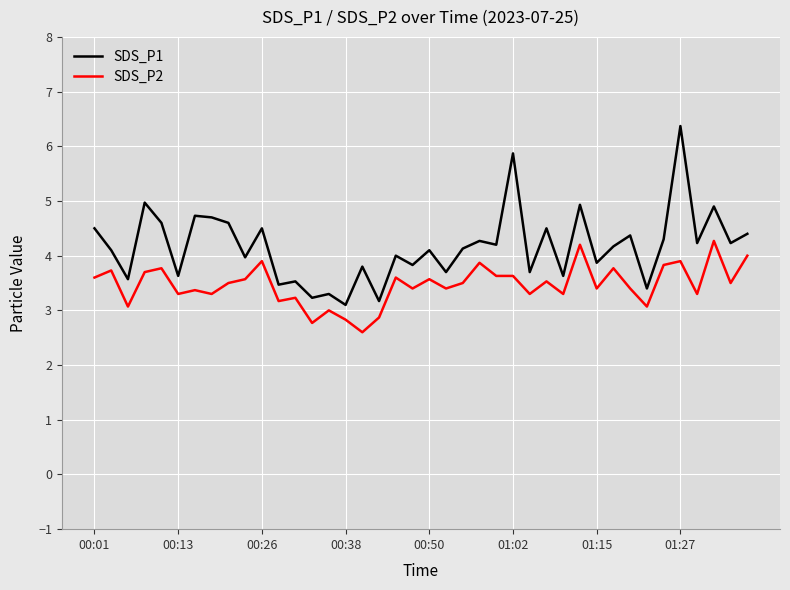

Rank the series by their average value, from lowest to highest.

SDS_P2, SDS_P1